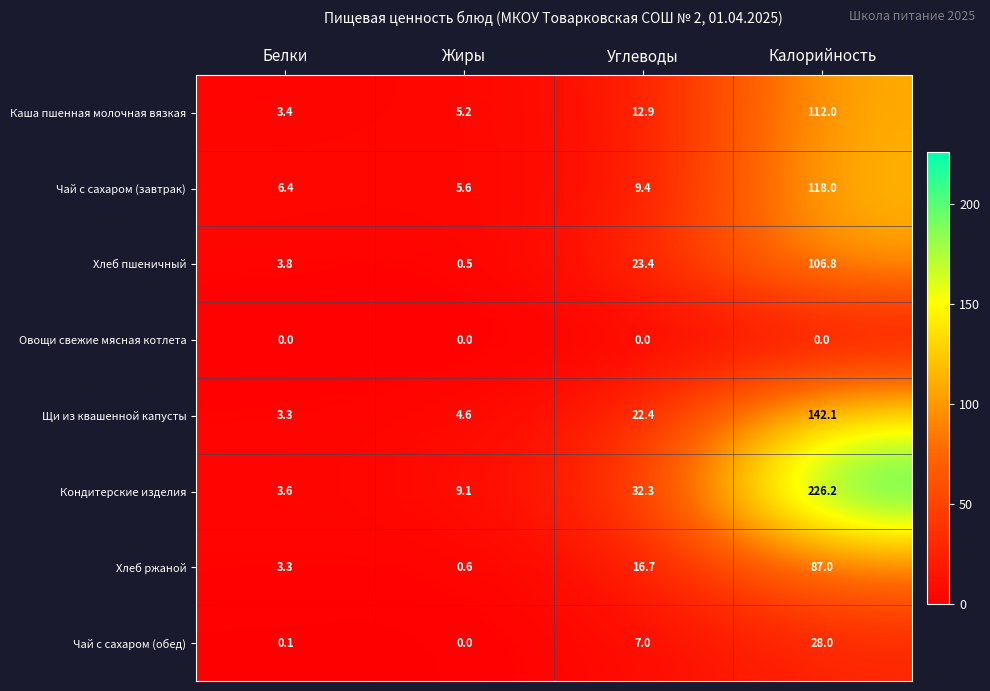

At which category is the sum across all series the highest?

Калорийность